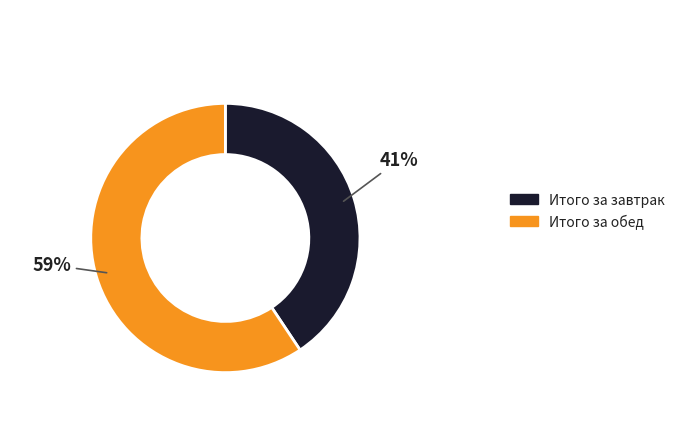

Approximately how many times larger is the value at Итого за завтрак compared to Итого за обед?

0.7